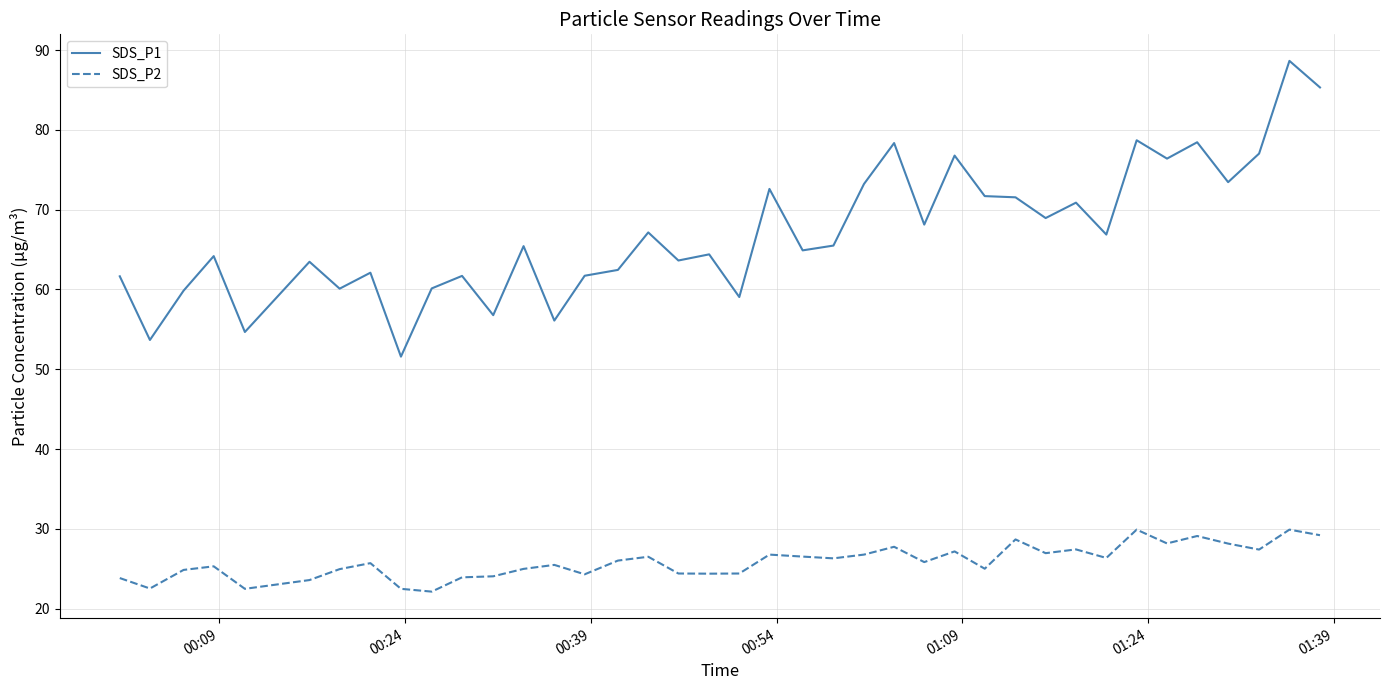

True or false: SDS_P2 has more than 1 interior local peaks.

True